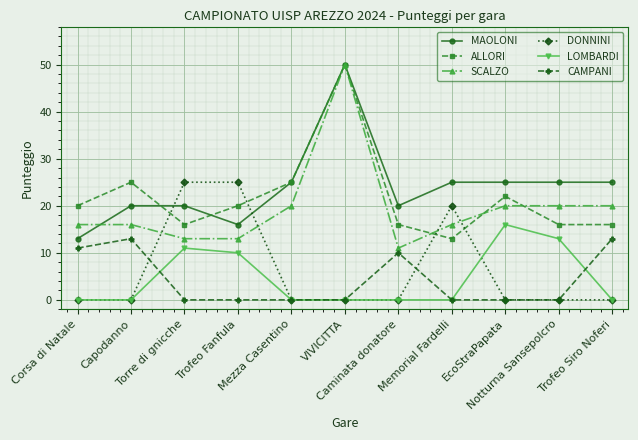

What is the sum of all SCALZO values?

215